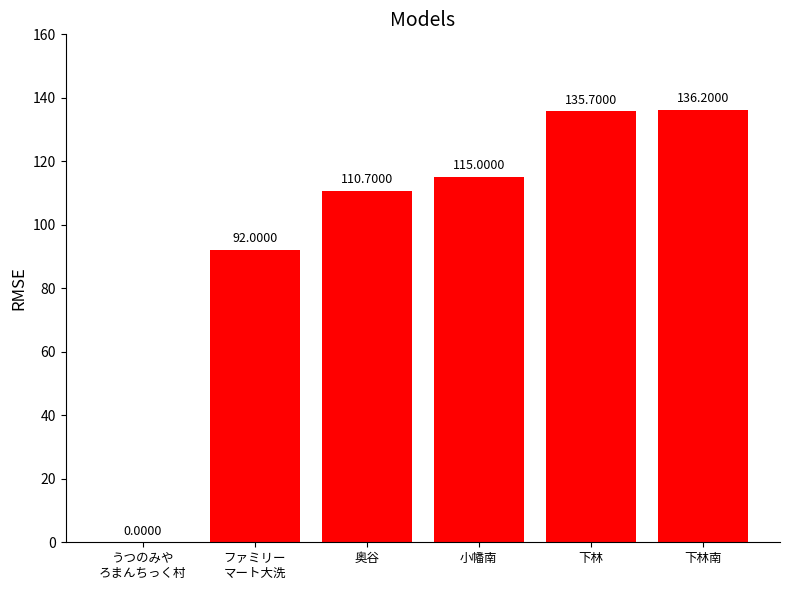

What is the sum of all values?

589.6